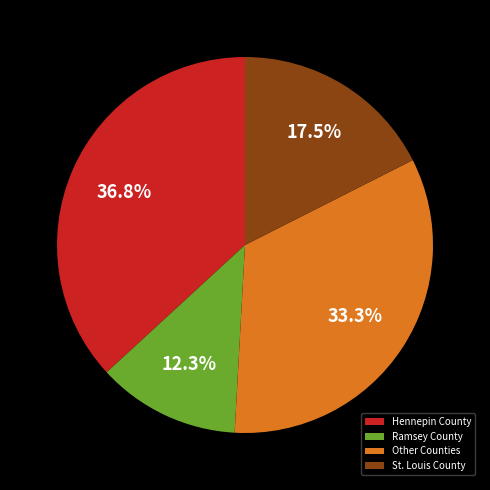

True or false: Ramsey County accounts for 21% of the total.

False